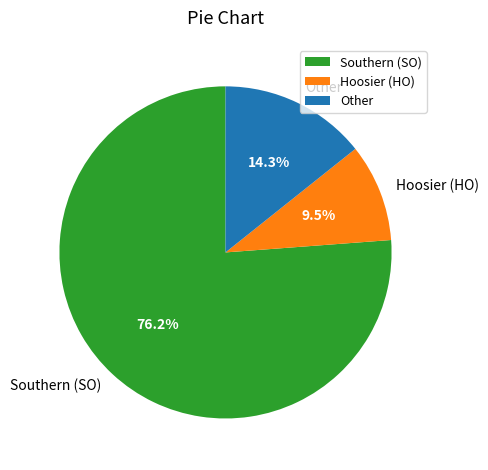

To the nearest percent, what portion does Other represent?

14%